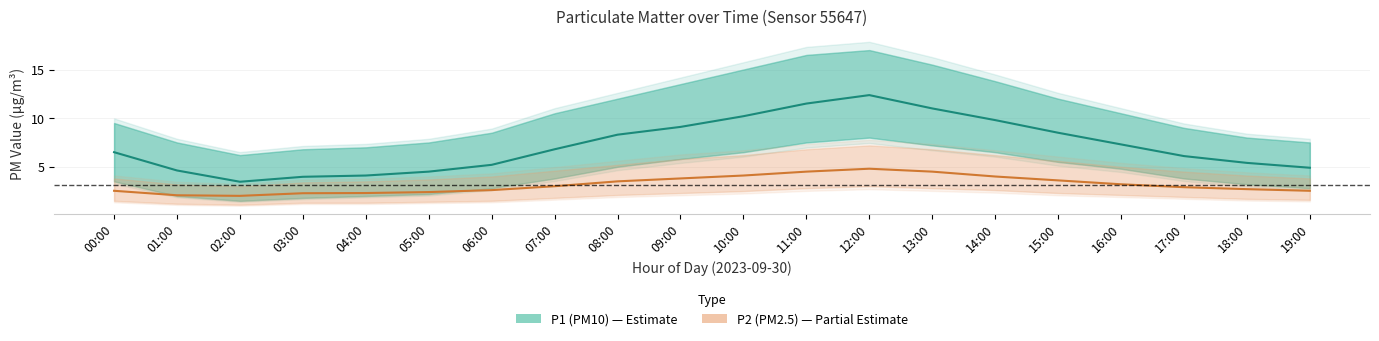

True or false: P1 (PM10) and P2 (PM2.5) cross at least once.

False